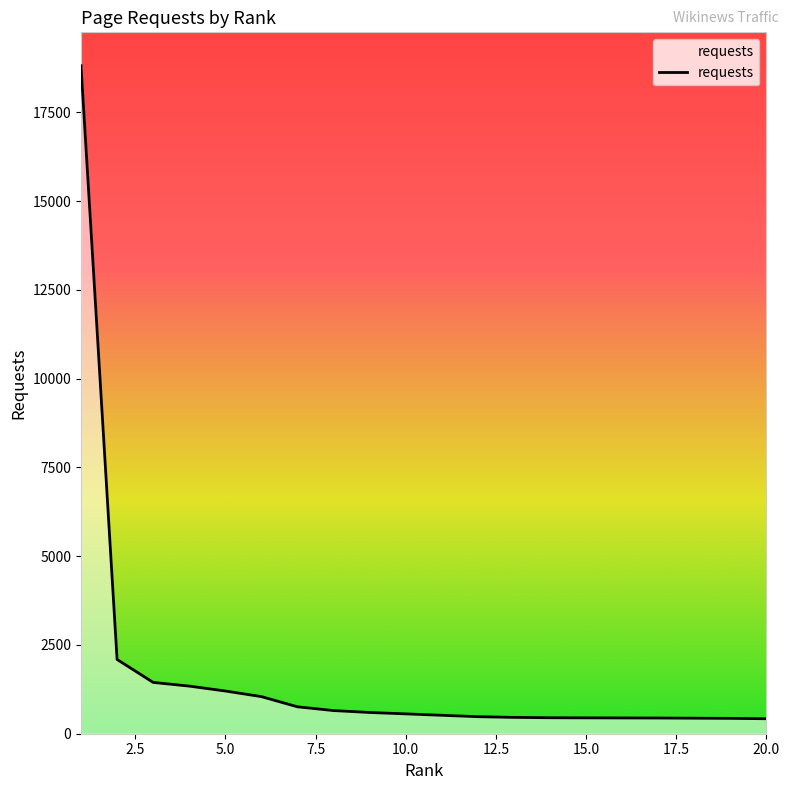

What is the greatest value displayed?

18812